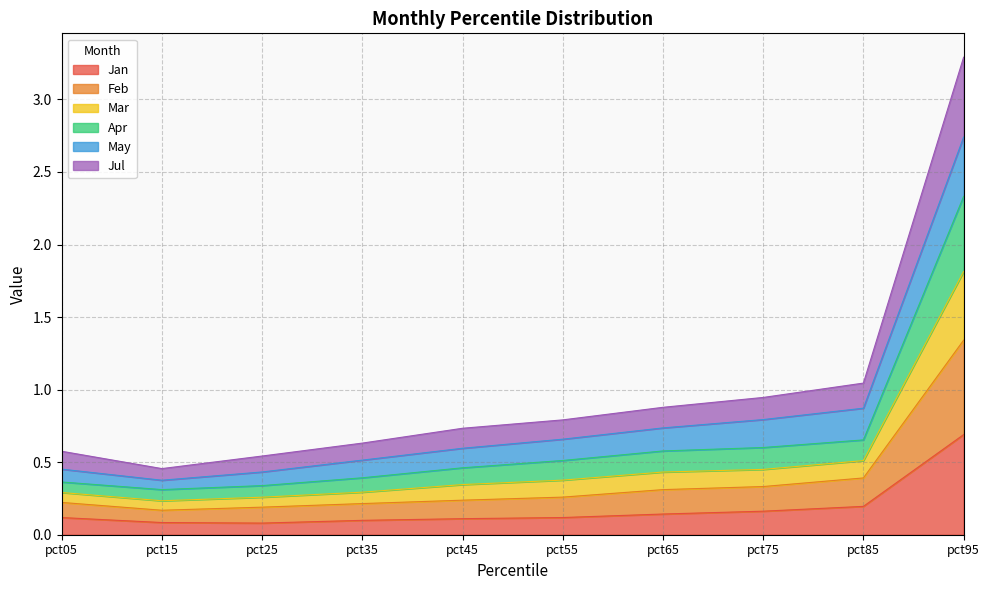

True or false: Jan has a value of 0.2 at pct85.

True